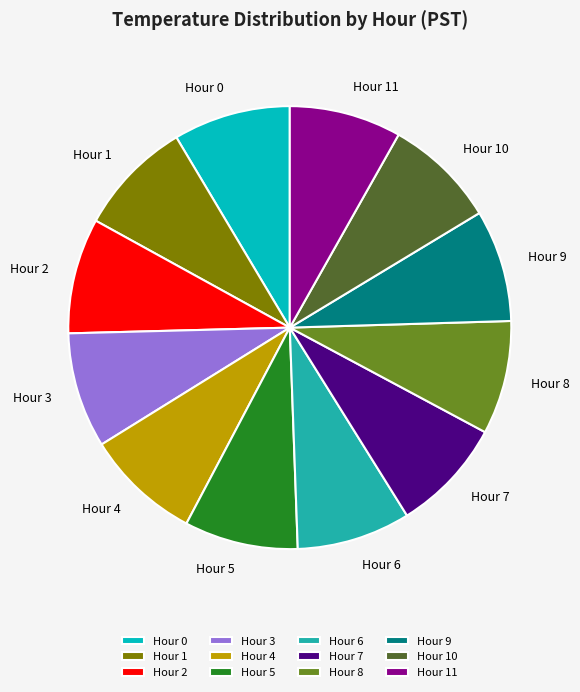

True or false: Hour 4 accounts for 8% of the total.

True